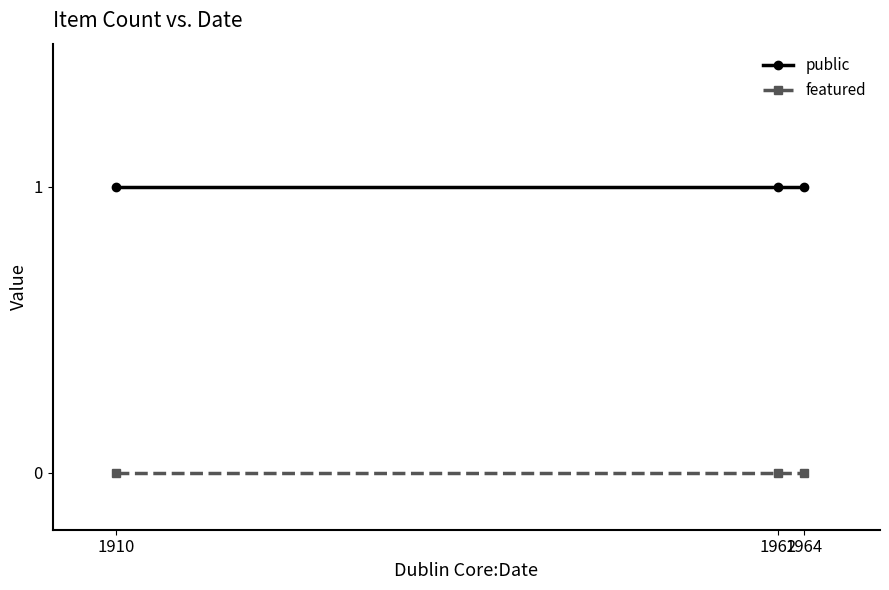

Rank the series by their average value, from highest to lowest.

public, featured